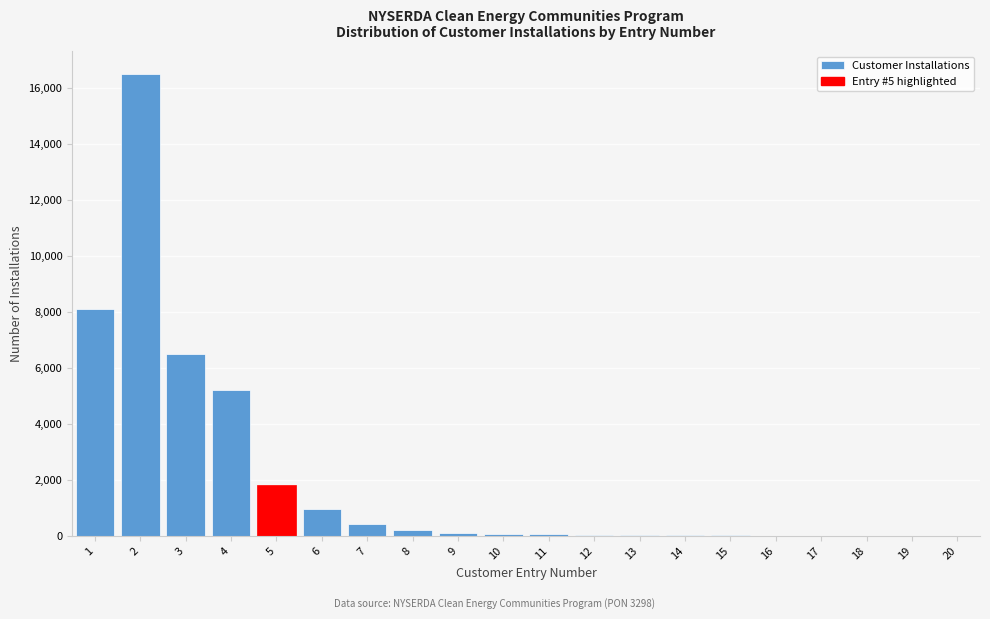

What is the maximum value shown in the chart?

16500